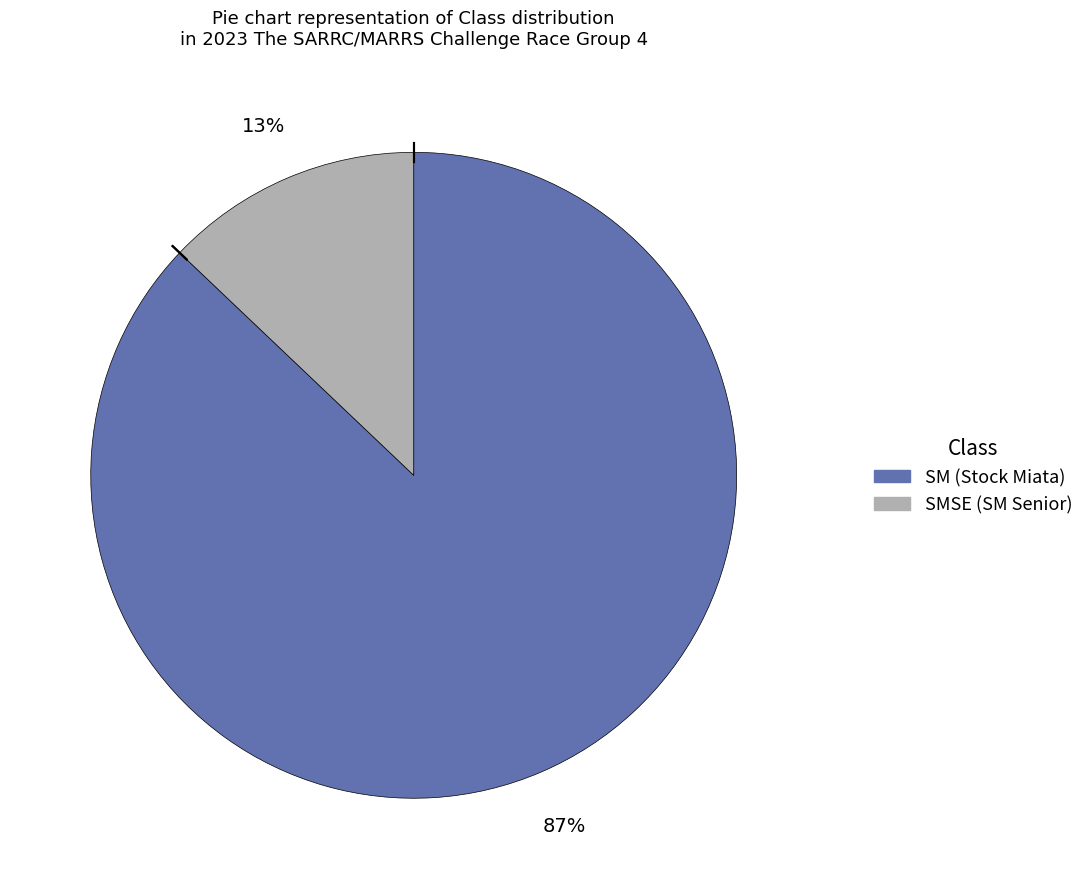

Does any single category account for the majority?

Yes